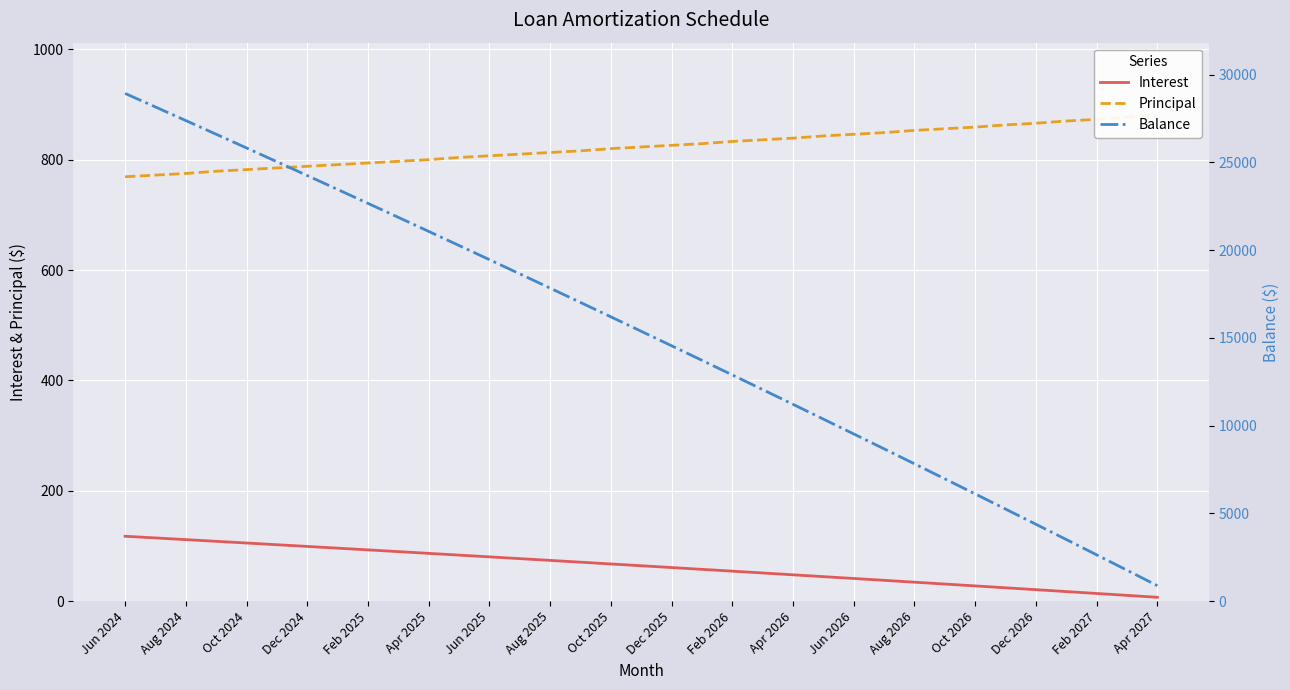

How many data points does each series have?

35